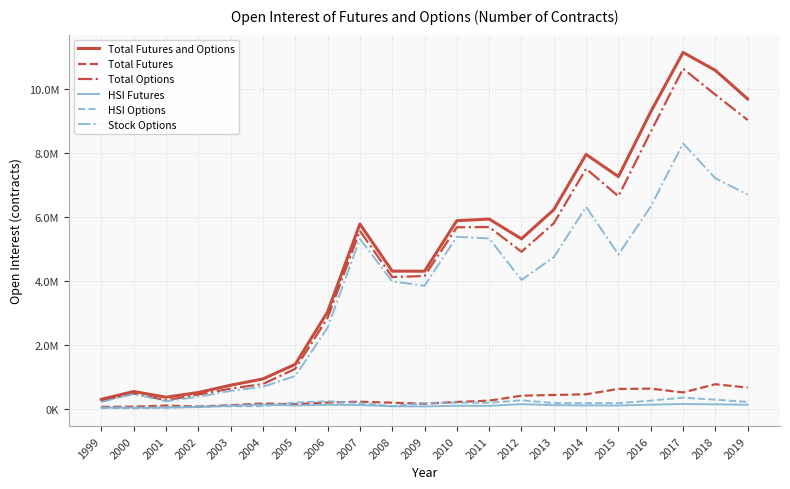

Does the chart have visible grid lines?

Yes